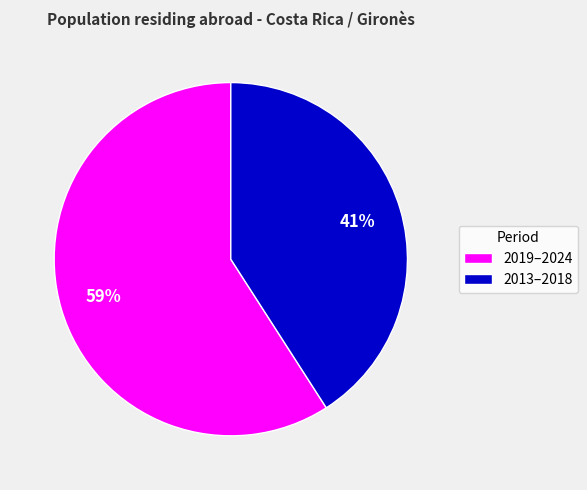

Do 2019–2024 and 2013–2018 together represent more than half of the pie?

Yes